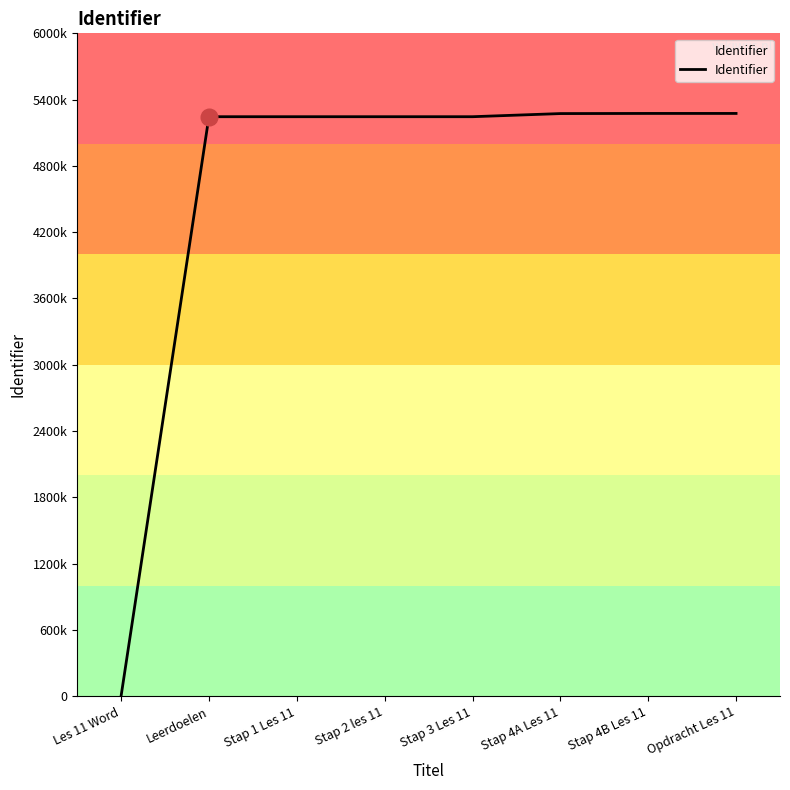

Does the chart display data point markers on the line(s)?

No